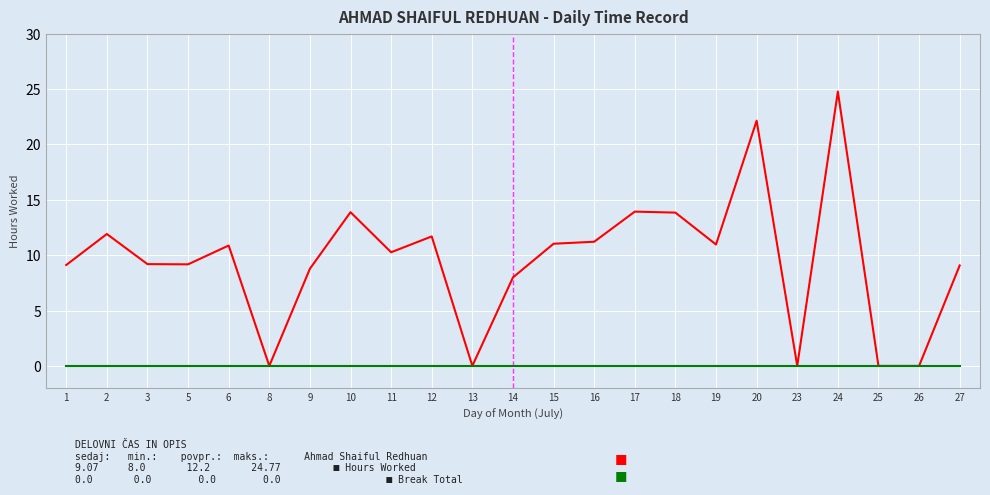

At which category does the chart reach its peak across all series?

24